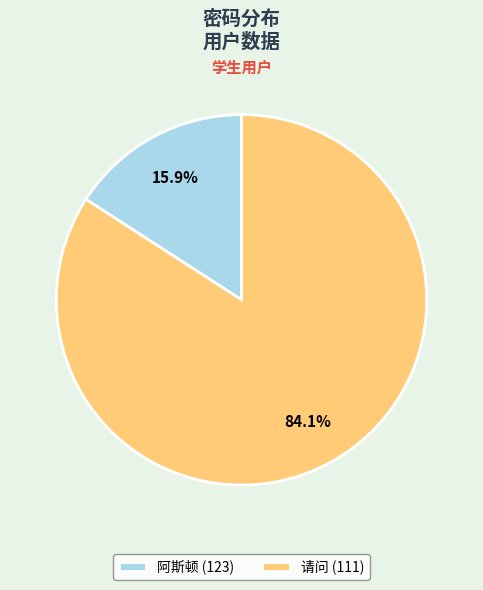

Does any single category account for the majority?

Yes